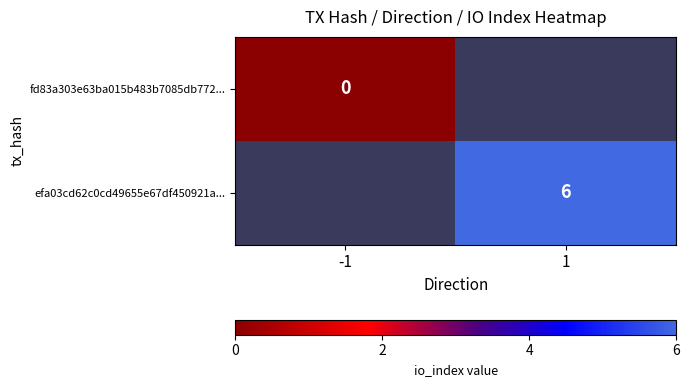

Is the value of efa03cd62c0cd49655e67df450921a... at 1 greater than the value of fd83a303e63ba015b483b7085db772... at -1?

Yes